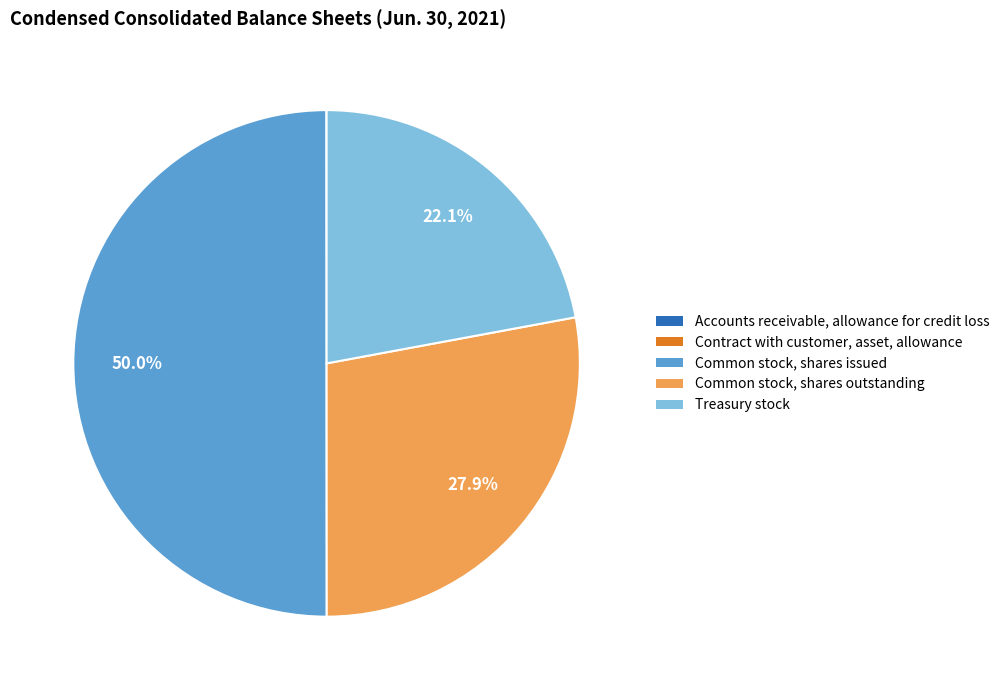

Is Common stock, shares outstanding the majority of the pie?

No